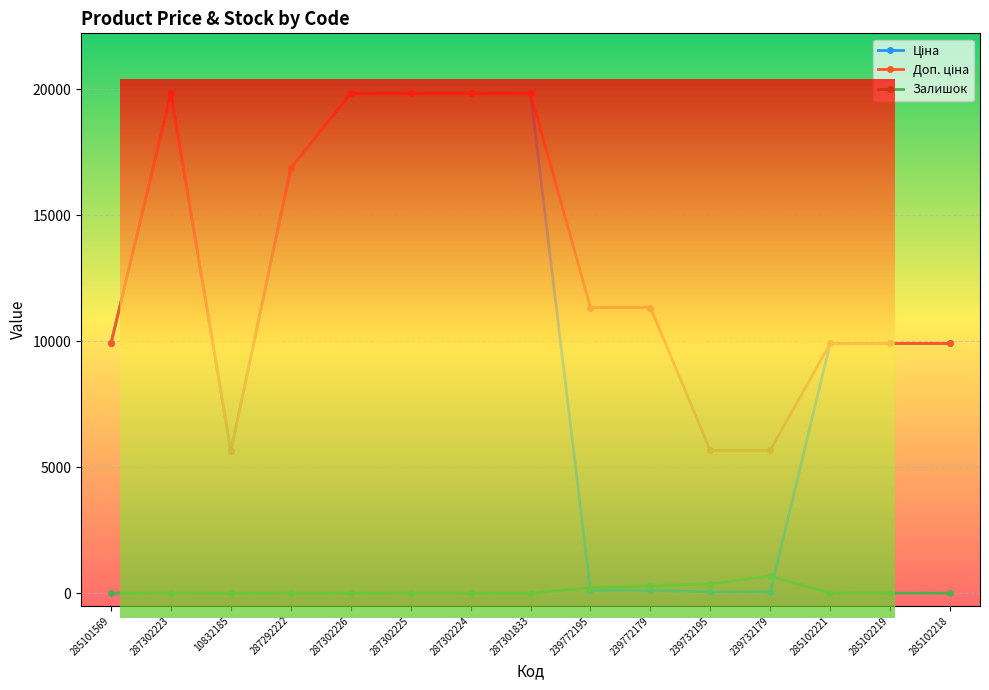

What is the greatest value displayed?

19831.1